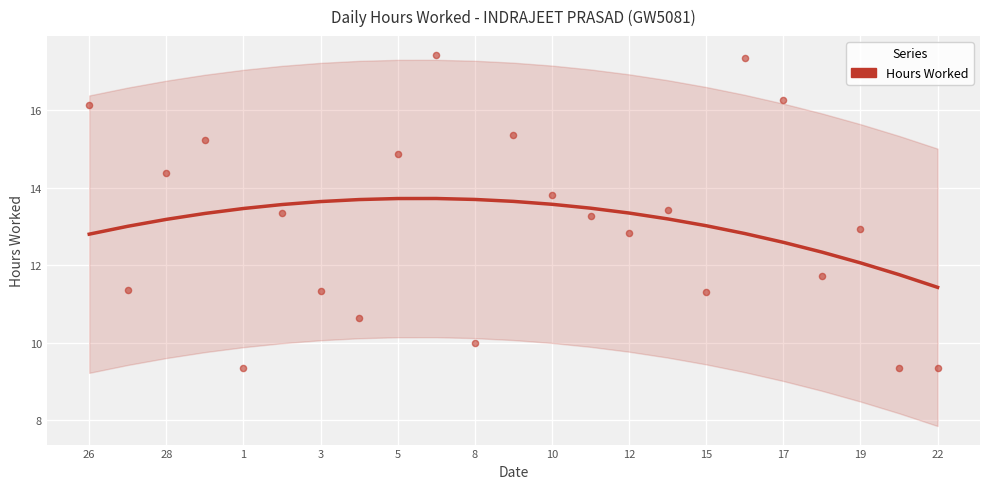

Which has a higher value, 19 or 19?

19